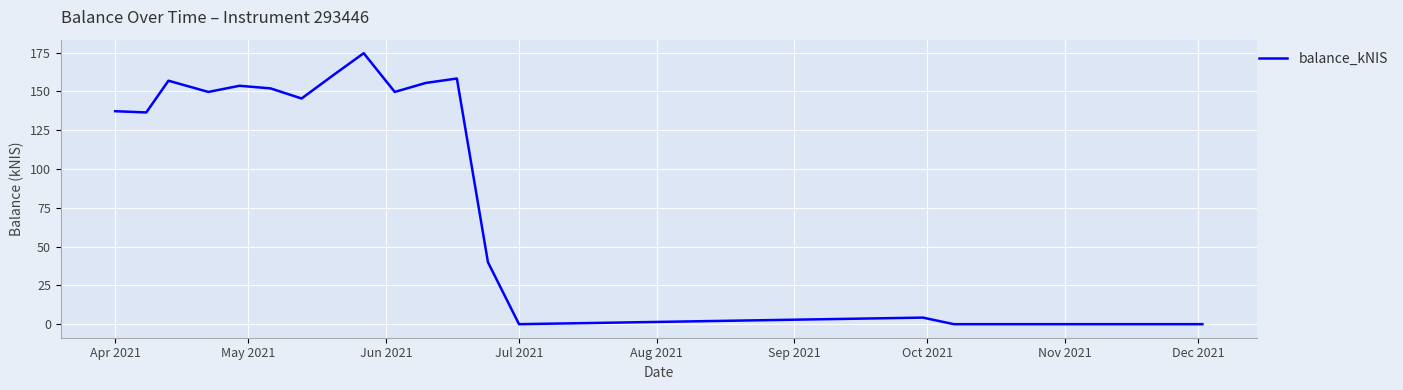

What is the maximum value shown in the chart?

174.7